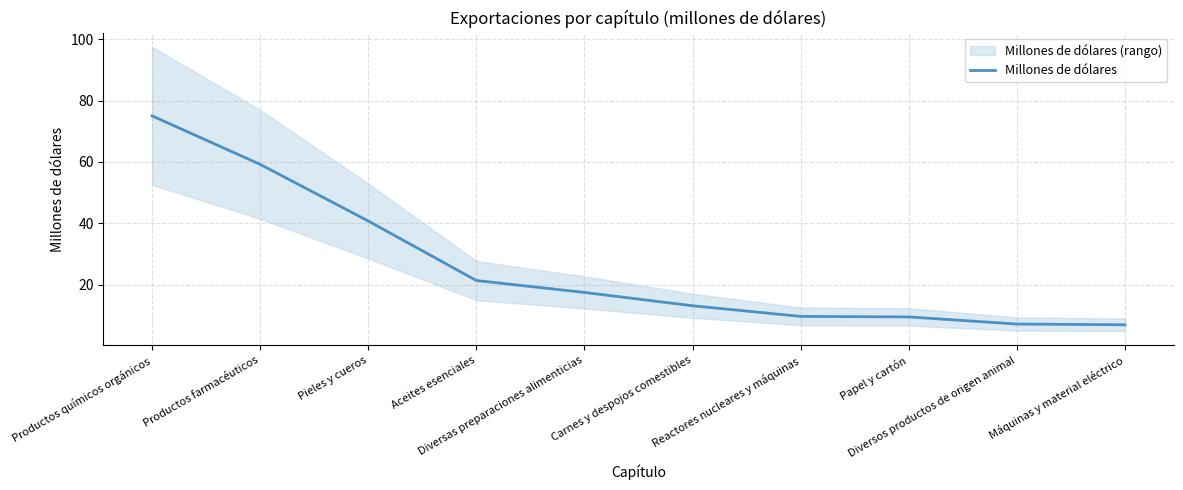

What is the label of the 4th point from the right?

Reactores nucleares y máquinas